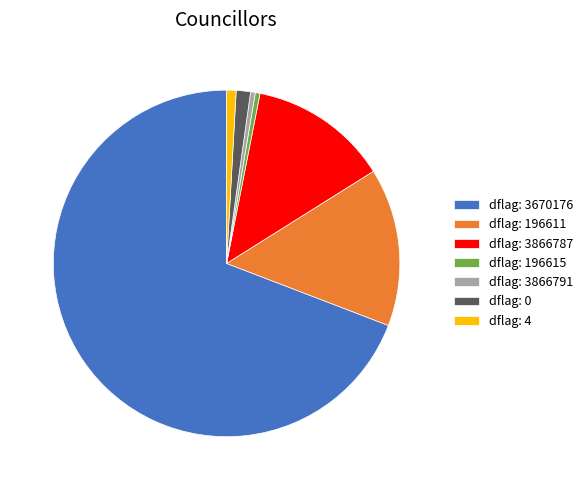

Which has a higher value, dflag: 3866787 or dflag: 0?

dflag: 3866787